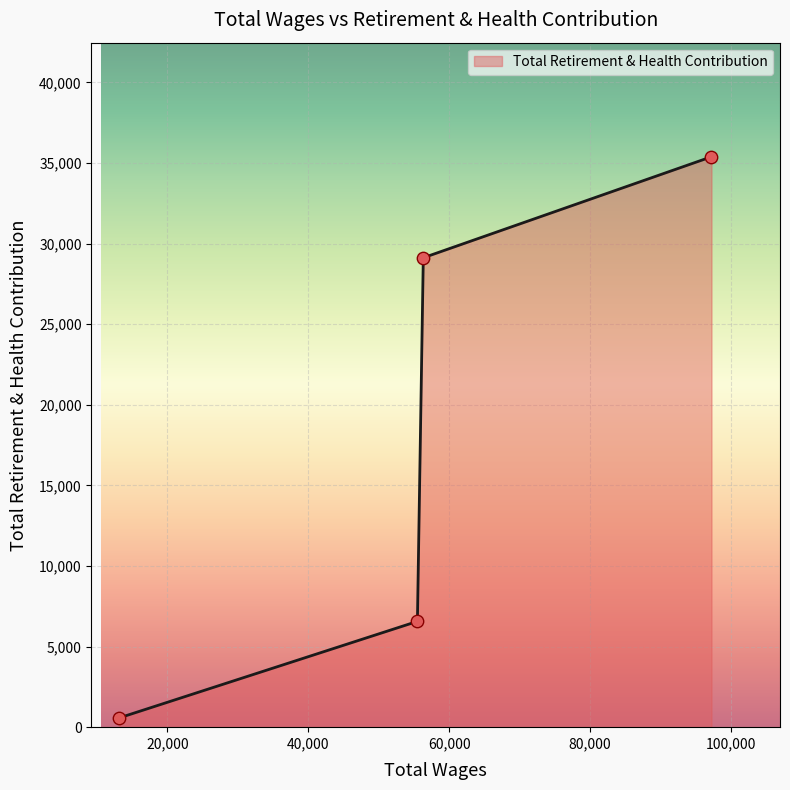

What is the difference between the second highest and minimum values?

28542